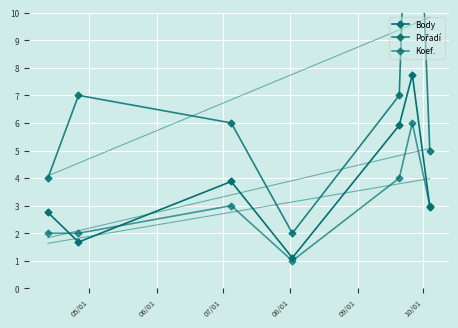

The Koef. series shows 1.0 at 08/01. True or false?

True